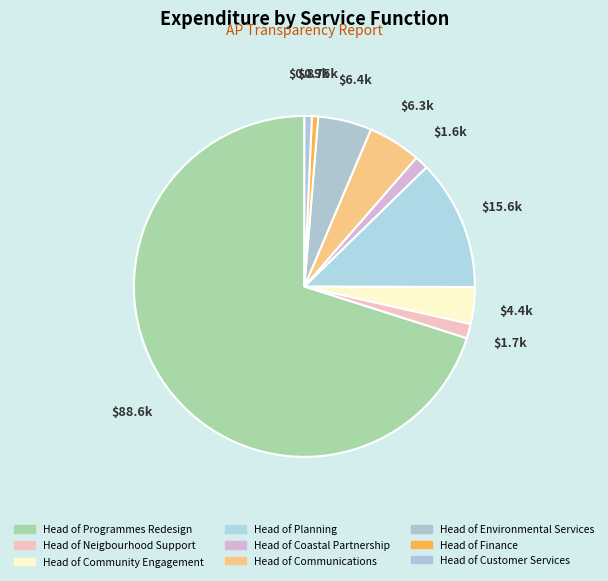

What percentage do Head of Neigbourhood Support and Head of Planning together represent?

13.7%